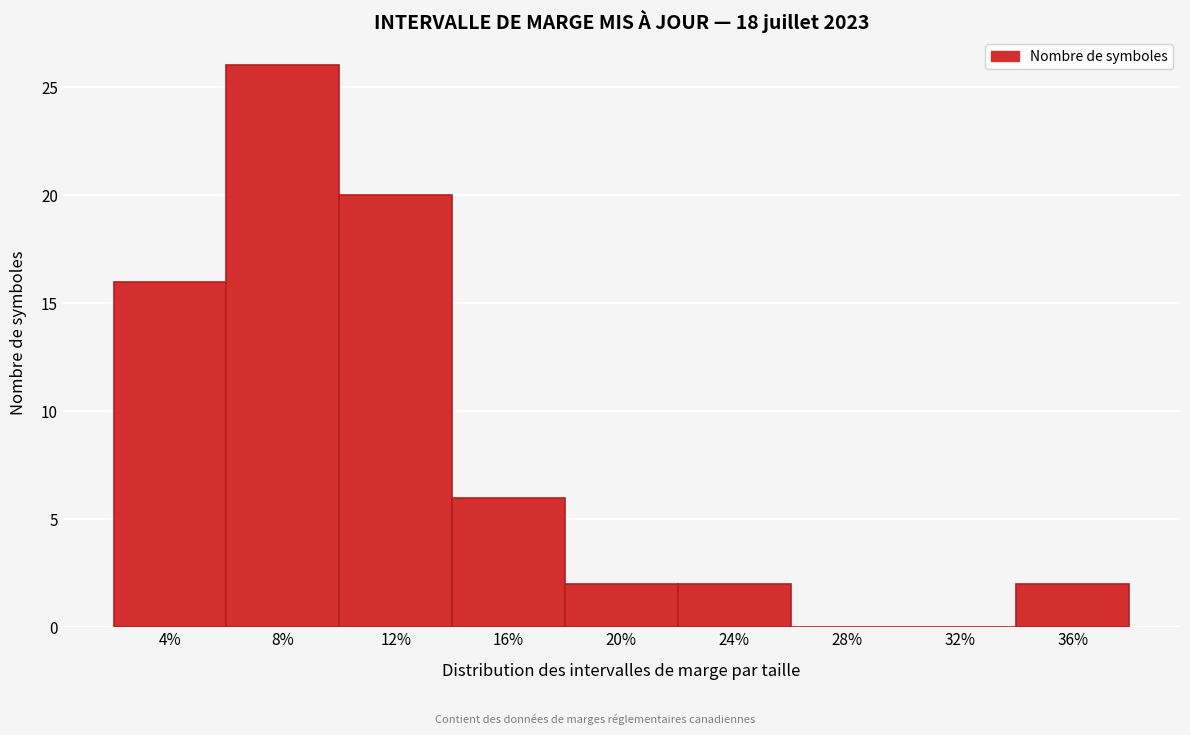

Reading left to right, what are all the values shown in this chart?

4%=16	8%=26	12%=20	16%=6	20%=2	24%=2	28%=0	32%=0	36%=2